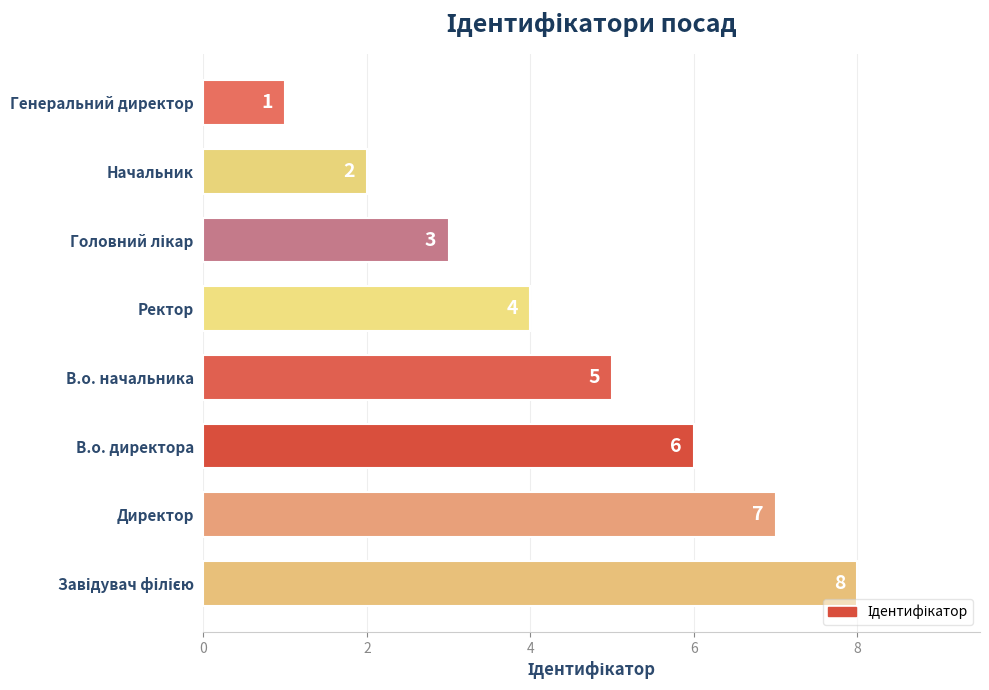

The chart shows a value of 2 at Генеральний директор. True or false?

False